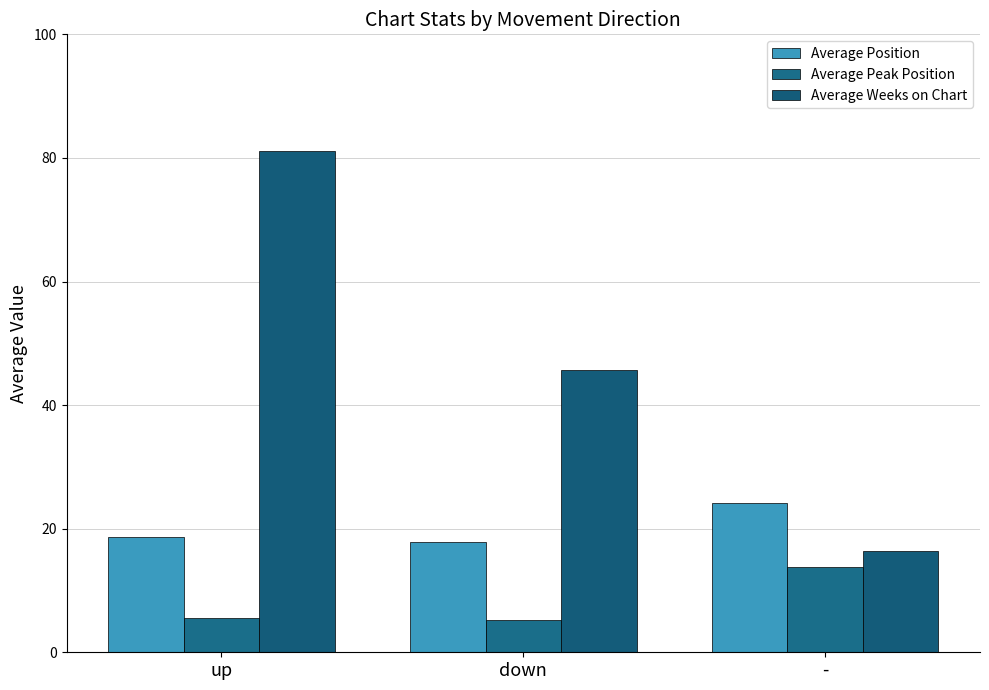

What is the value of the Average Weeks on Chart bar at the 1st from the left?

81.1